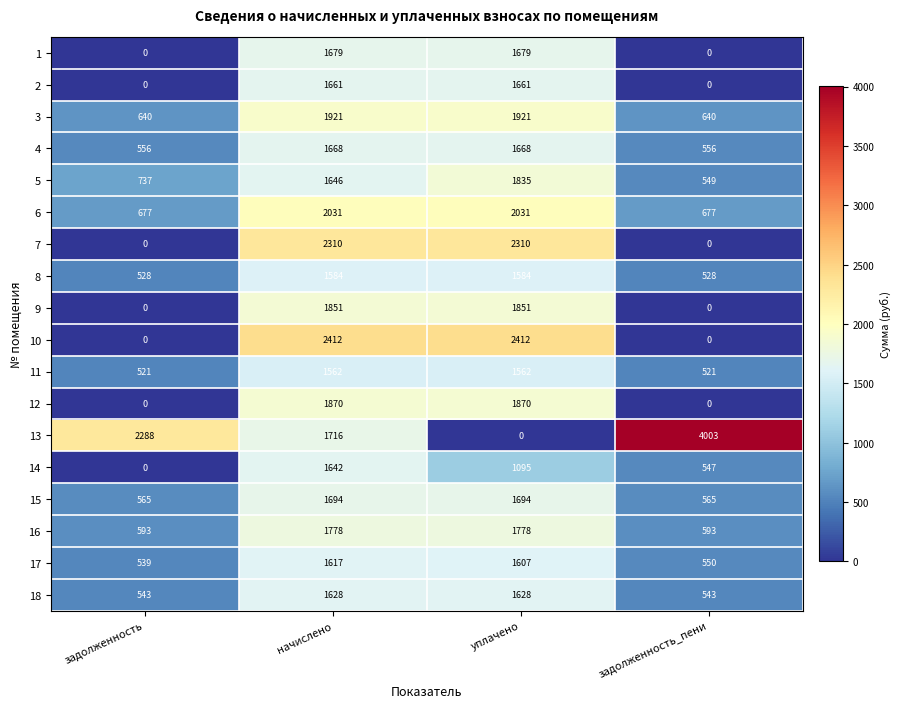

Is it true that 17 equals 249 at задолженность?

False